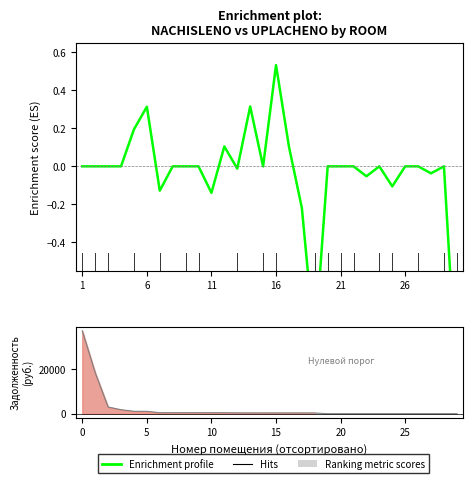

Is it true that the value at 6 is -0.8?

False